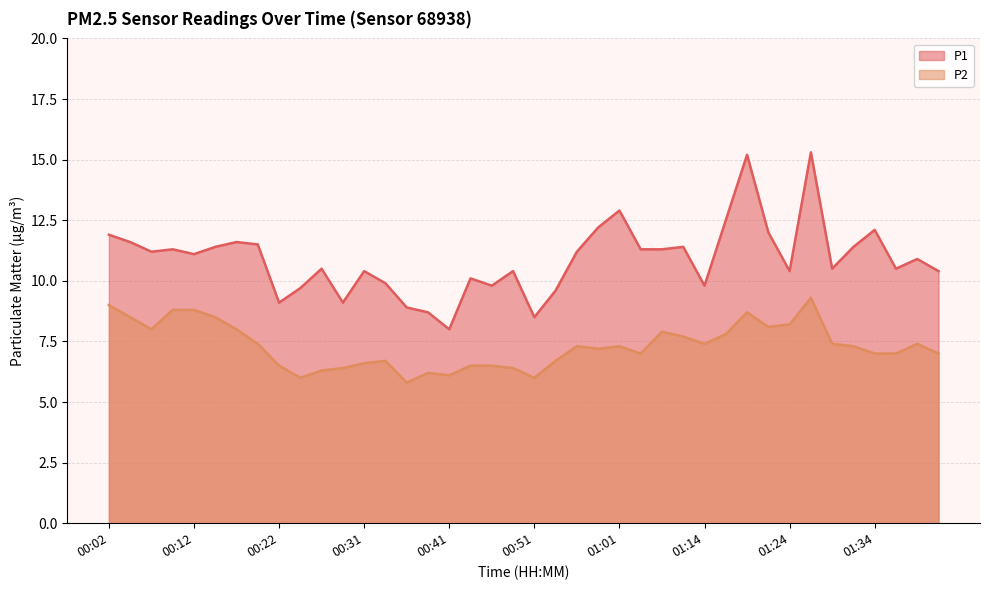

Reading right to left, transcribe all the data shown in this chart.

P1: 10.4	10.9	10.5	12.1	11.4	10.5	15.3	10.4	12.0	15.2	12.5	9.8	11.4	11.3	11.3	12.9	12.2	11.2	9.6	8.5	10.4	9.8	10.1	8.0	8.7	8.9	9.9	10.4	9.1	10.5	9.7	9.1	11.5	11.6	11.4	11.1	11.3	11.2	11.6	11.9
P2: 7.0	7.4	7.0	7.0	7.3	7.4	9.3	8.2	8.1	8.7	7.8	7.4	7.7	7.9	7.0	7.3	7.2	7.3	6.7	6.0	6.4	6.5	6.5	6.1	6.2	5.8	6.7	6.6	6.4	6.3	6.0	6.5	7.4	8.0	8.5	8.8	8.8	8.0	8.5	9.0